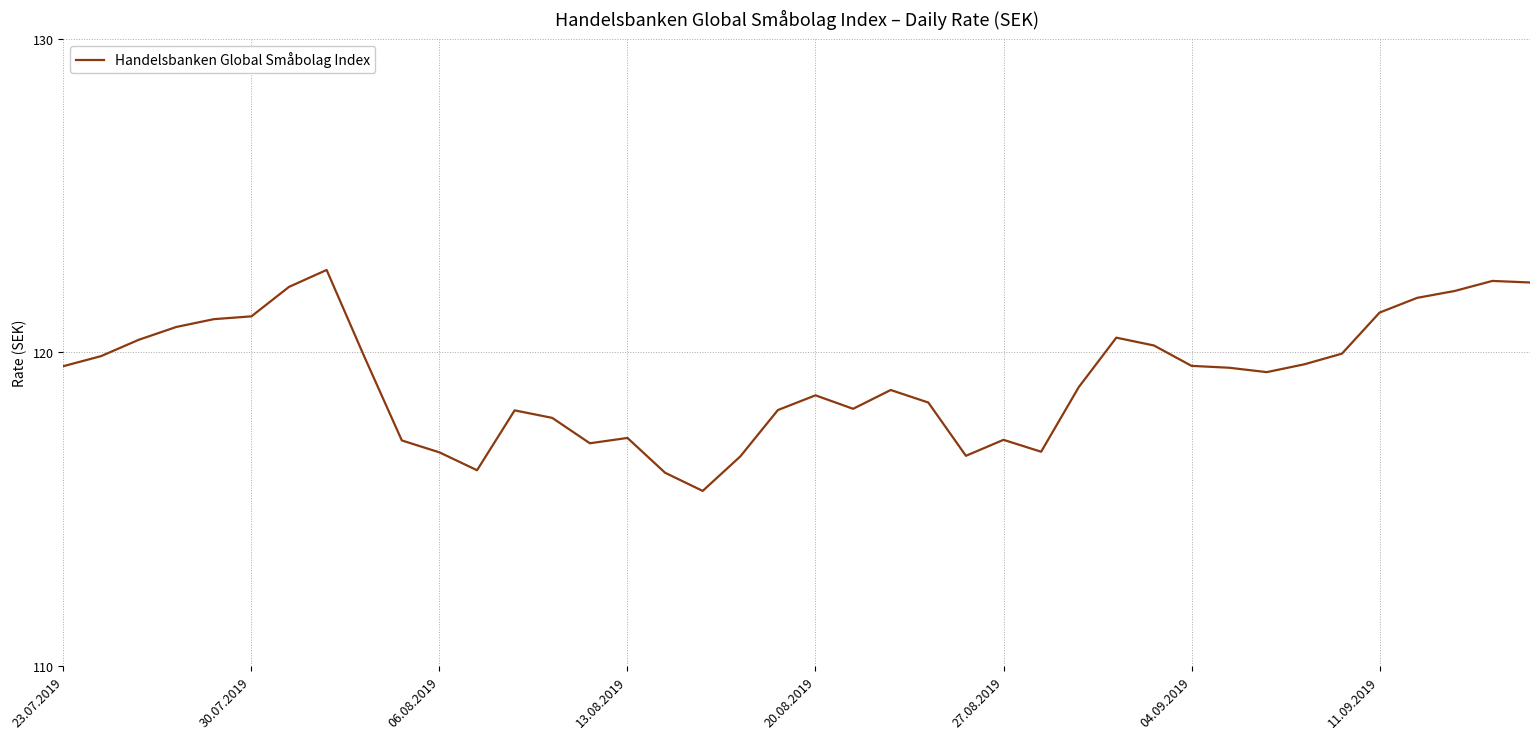

What is the maximum value shown in the chart?

122.6